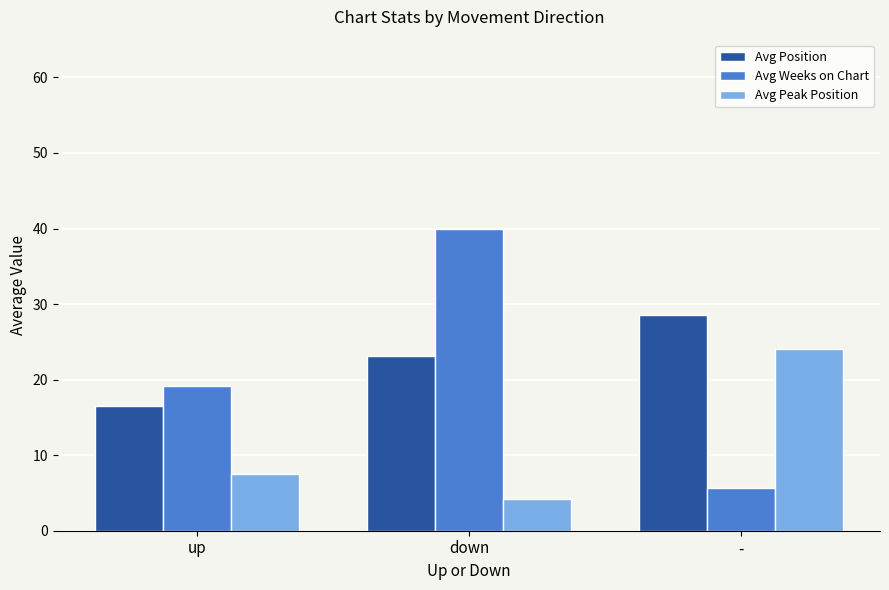

Which series has the largest range (max minus min)?

Avg Weeks on Chart